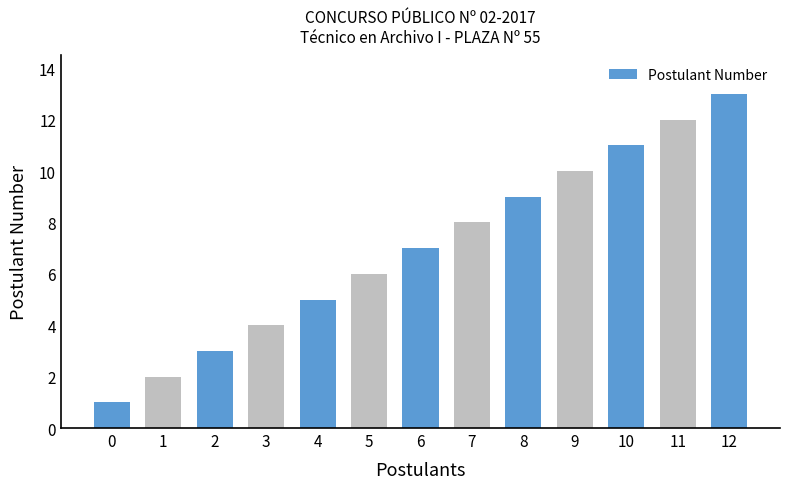

What is the minimum value shown in the chart?

1